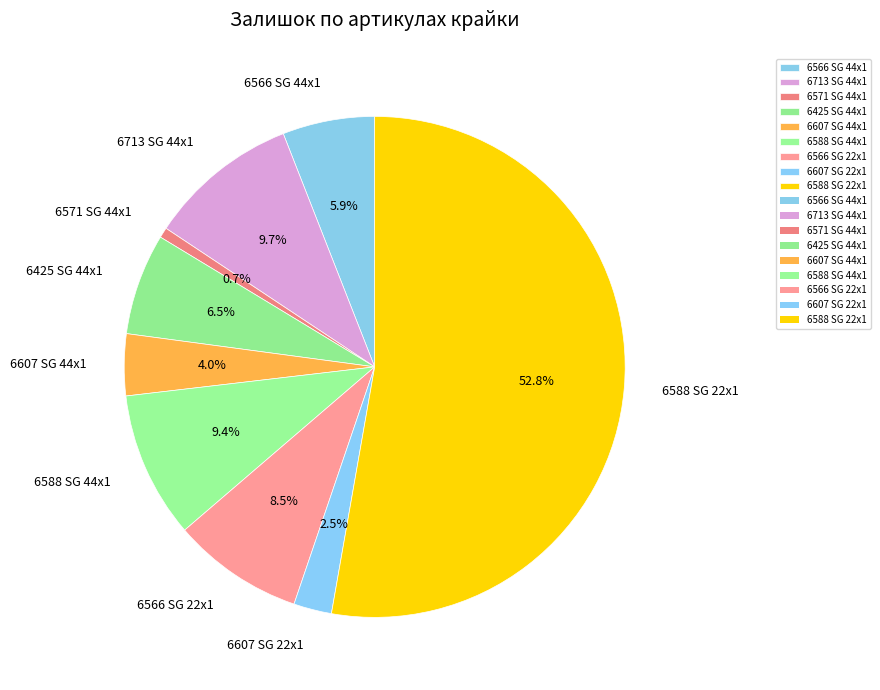

What is the smallest slice in the pie chart?

6571 SG 44x1